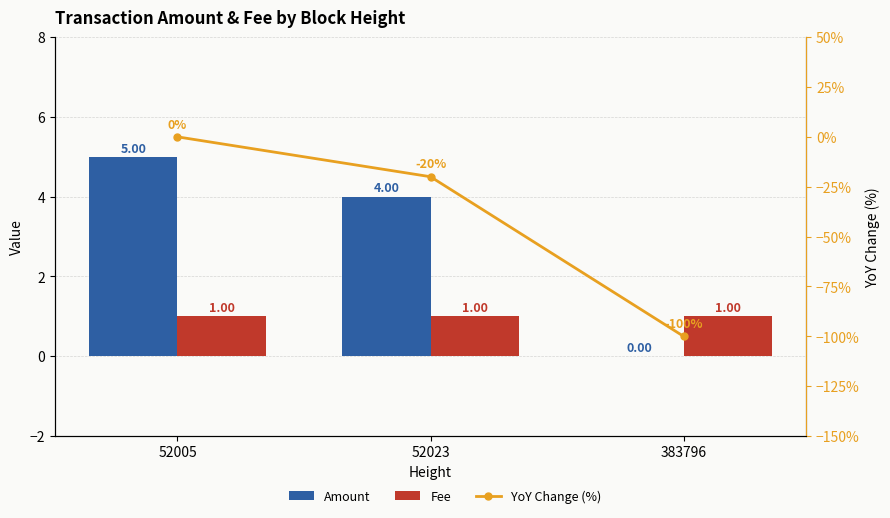

Rank the series at 52005 from highest to lowest value.

Amount, Fee, YoY Change (%)